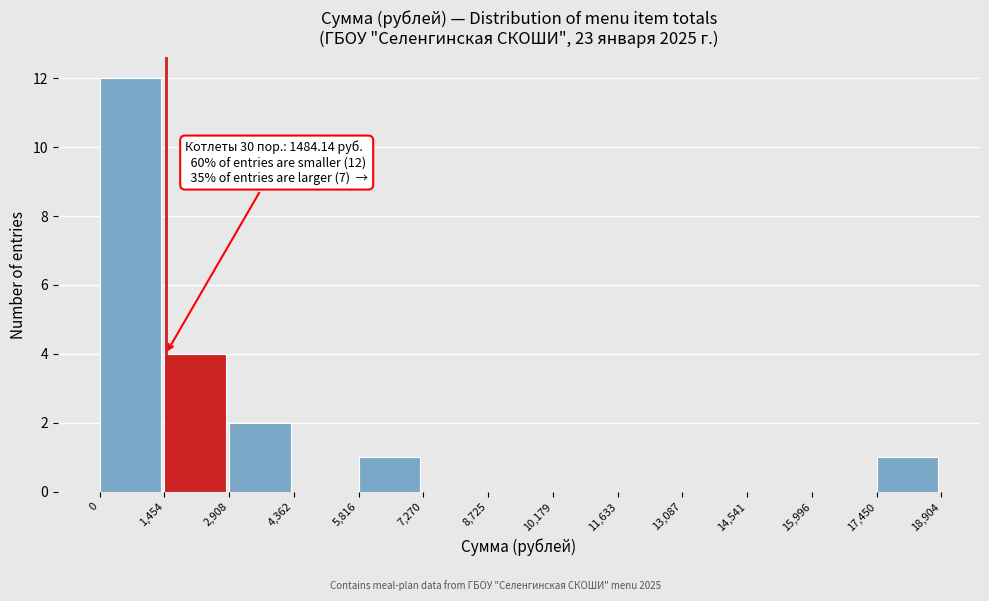

Which range on the x-axis has the tallest bar?

0 to 1,454